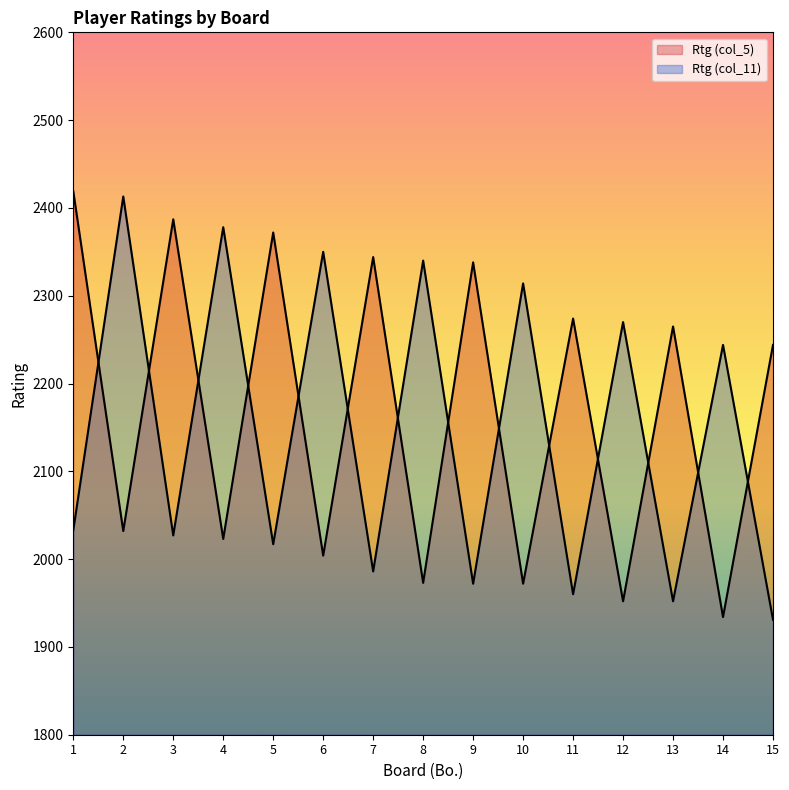

Does the chart display data point markers on the line(s)?

No